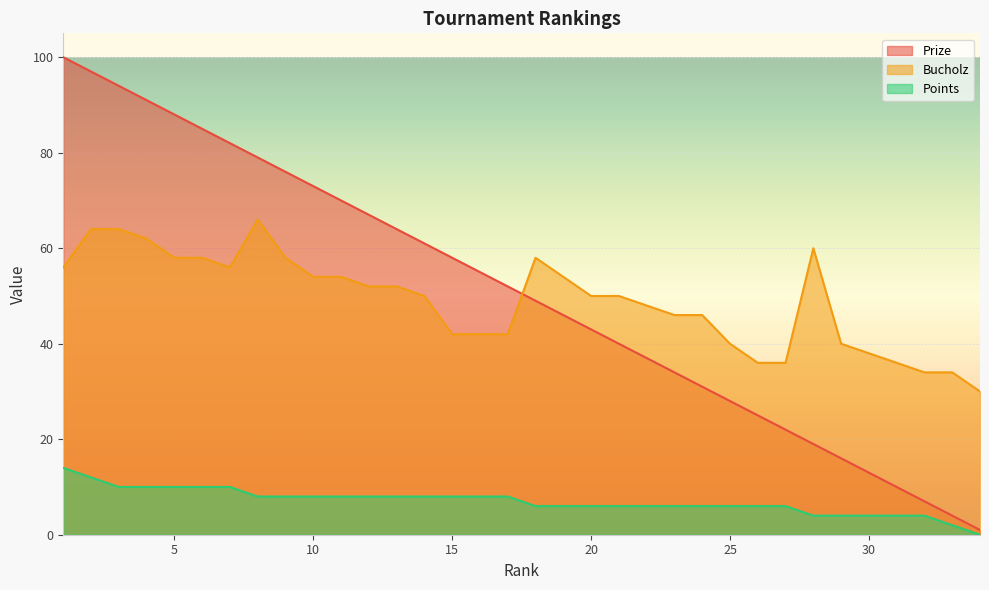

Count the number of categories in the chart.

34